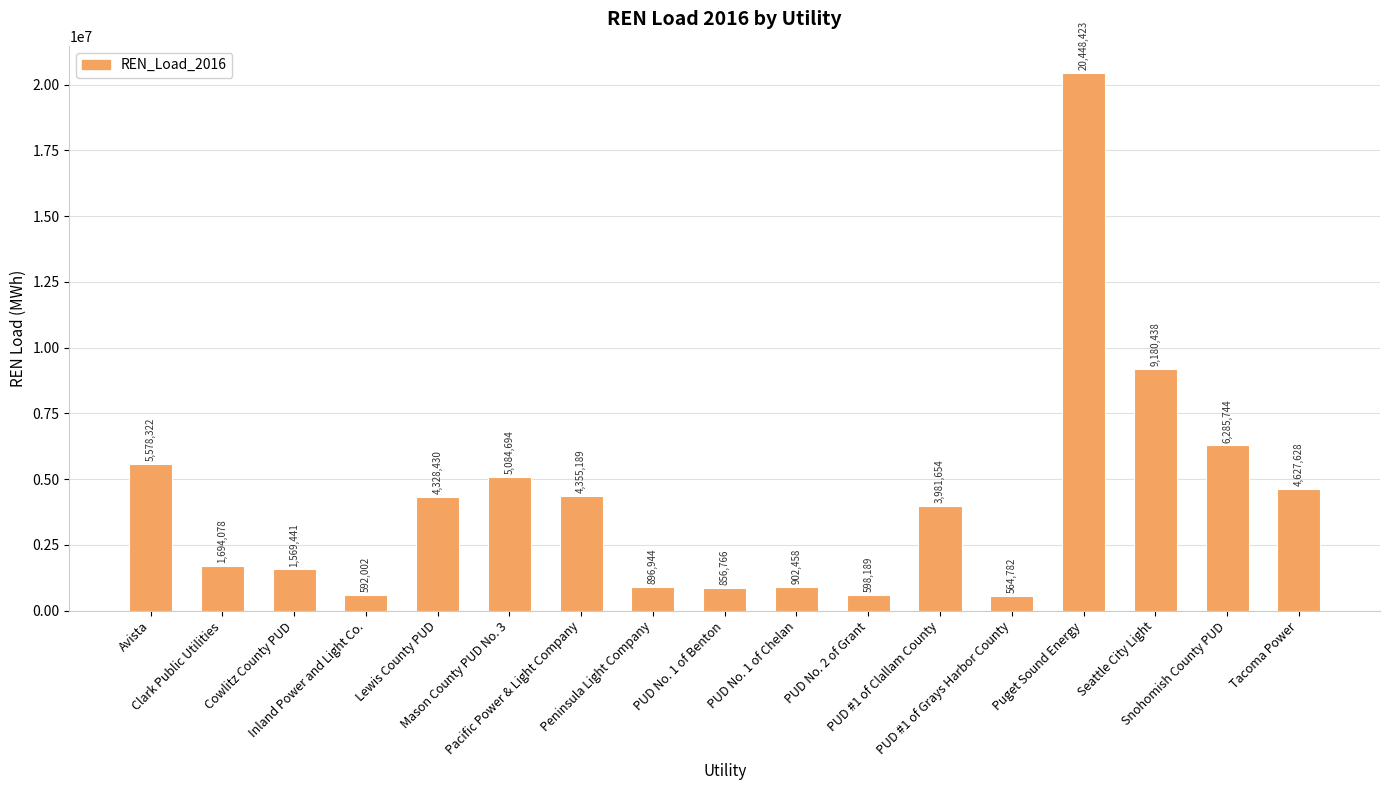

What is the ratio of the value at Lewis County PUD to the value at Mason County PUD No. 3?

0.9